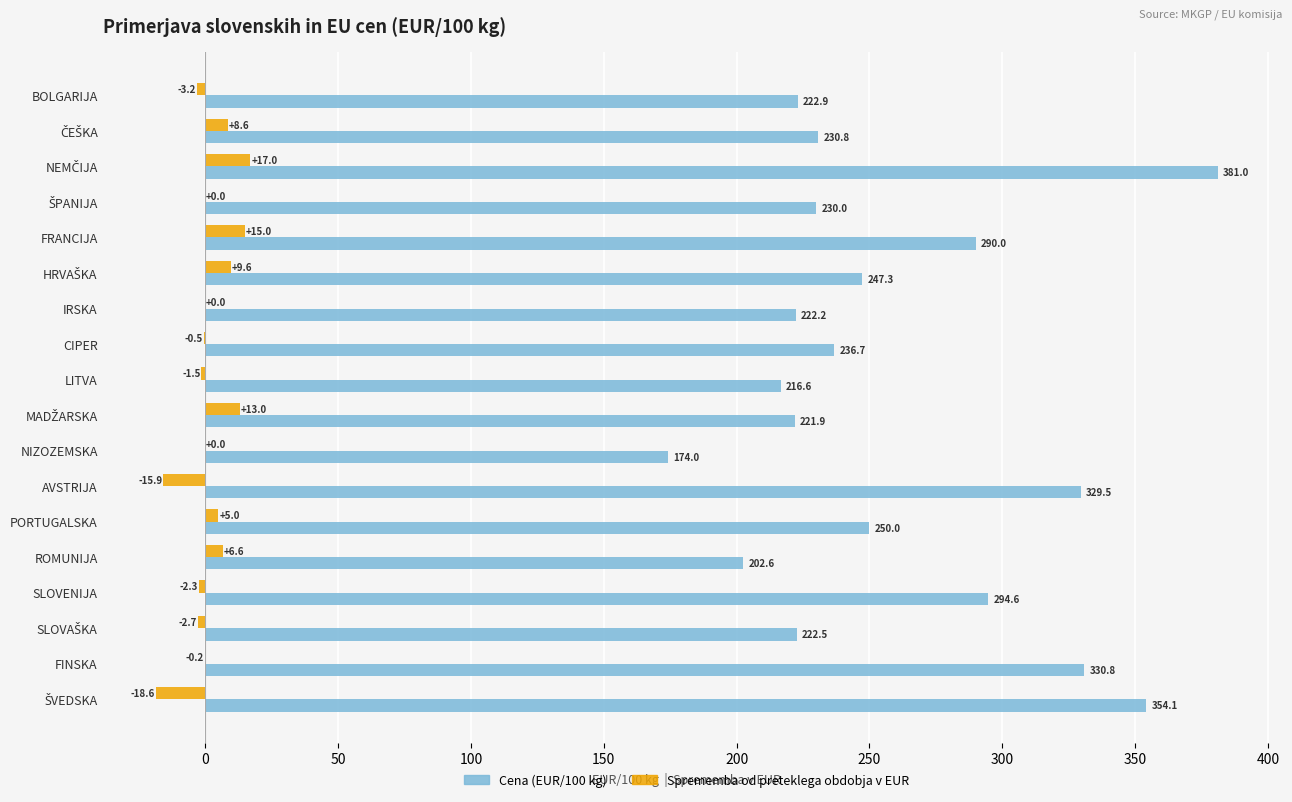

What is the greatest value displayed?

381.0